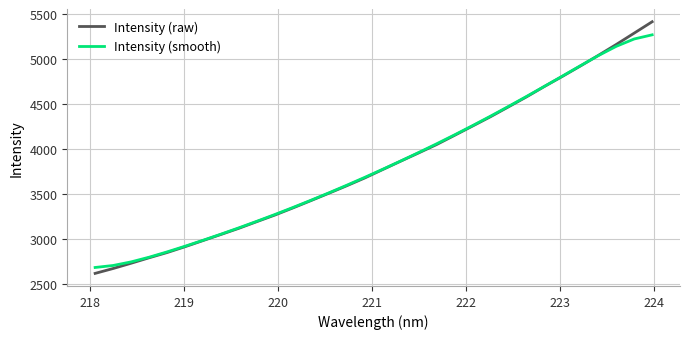

What is the minimum value for Intensity (smooth)?

2684.3